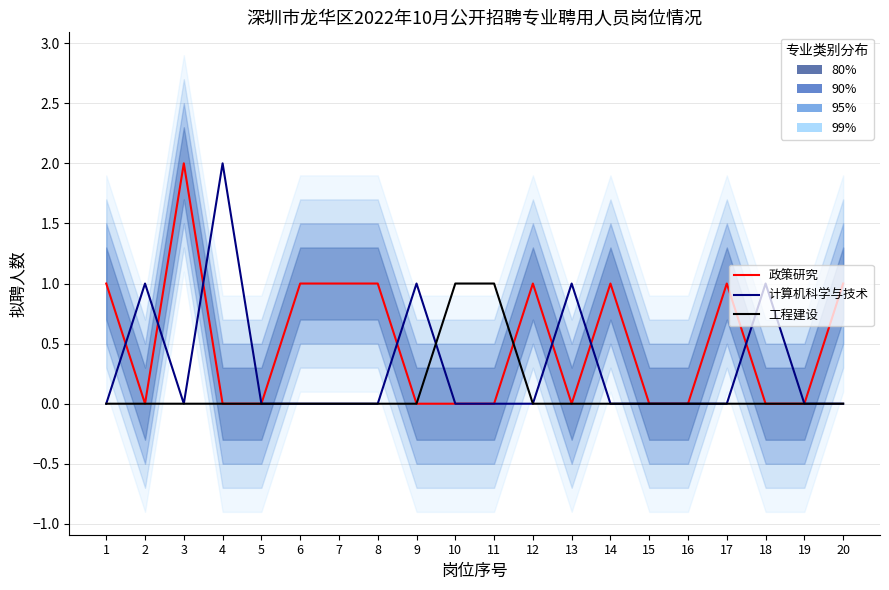

What is the sum of all 政策研究 values?

10